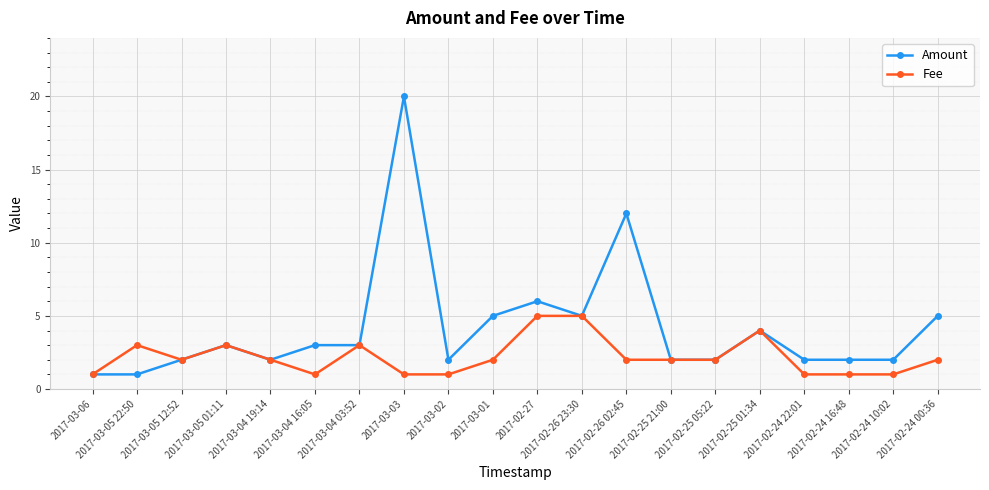

What is the maximum value for Amount?

20